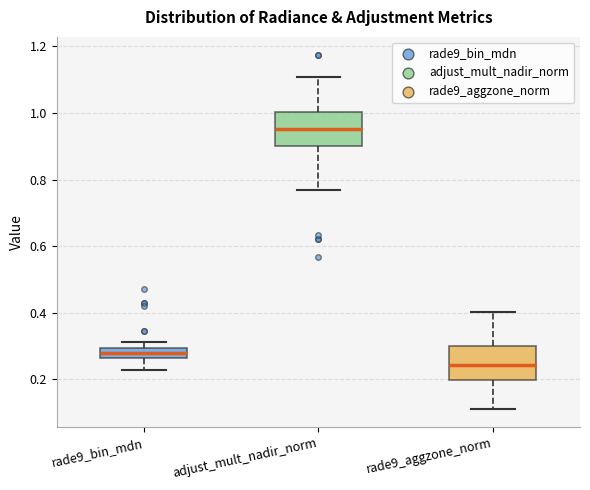

Which box's median line is the highest?

adjust_mult_nadir_norm